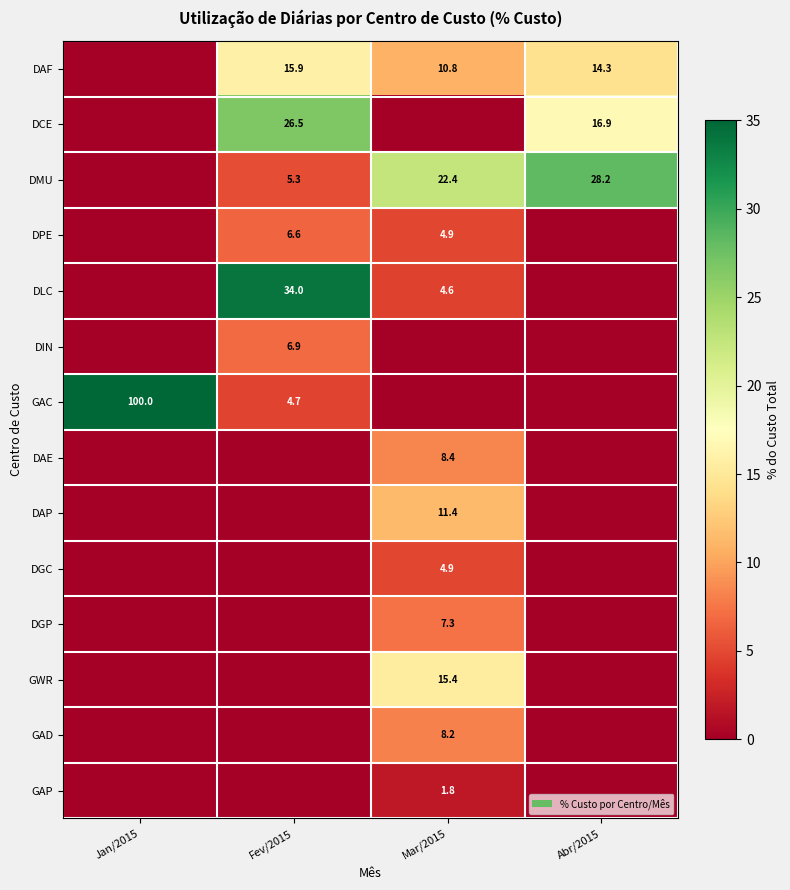

The value of DMU at Mar/2015 is 11.9. True or false?

False